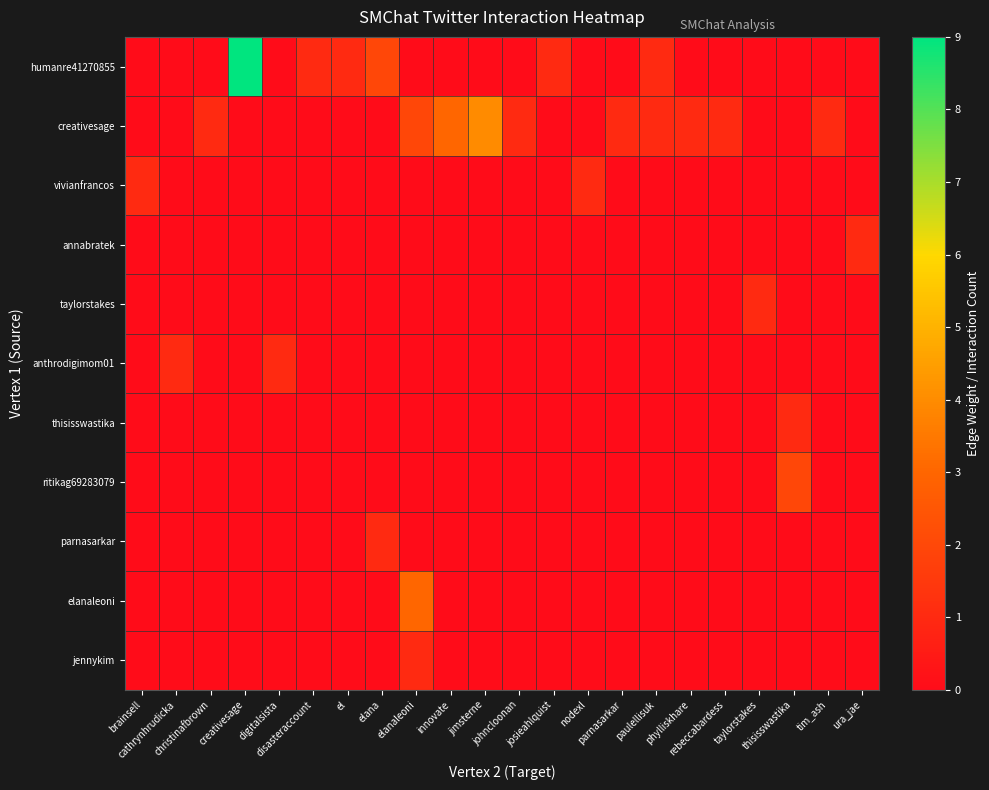

At which category does the chart reach its peak across all series?

creativesage